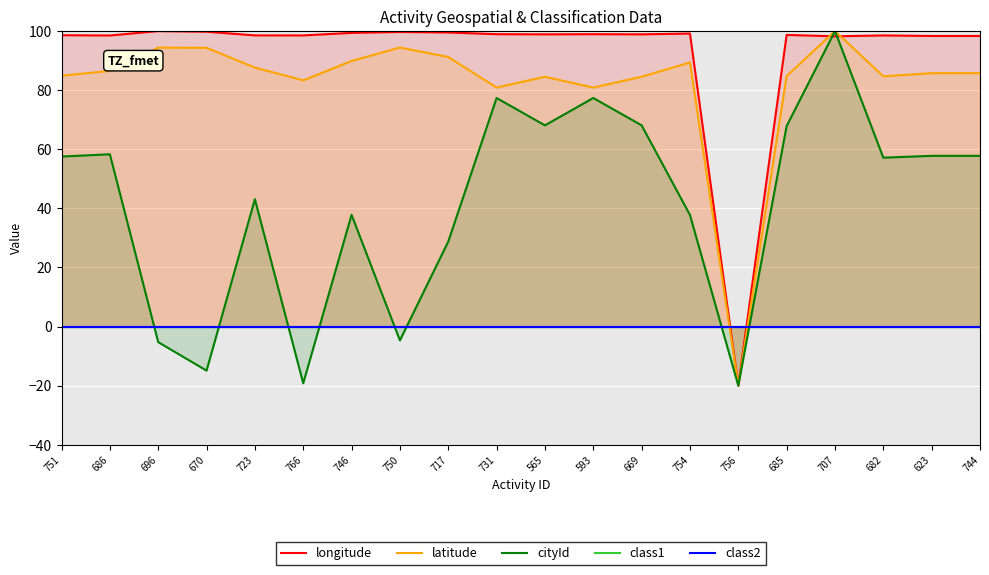

What is the difference between the highest and lowest values at 670?

114.7